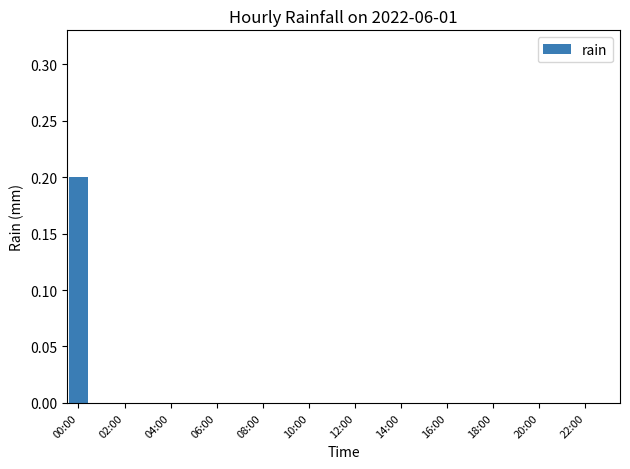

Reading right to left, what are all the values shown in this chart?

0.0	0.0	0.0	0.0	0.0	0.0	0.0	0.0	0.0	0.0	0.0	0.0	0.0	0.0	0.0	0.0	0.0	0.0	0.0	0.0	0.0	0.0	0.0	0.2